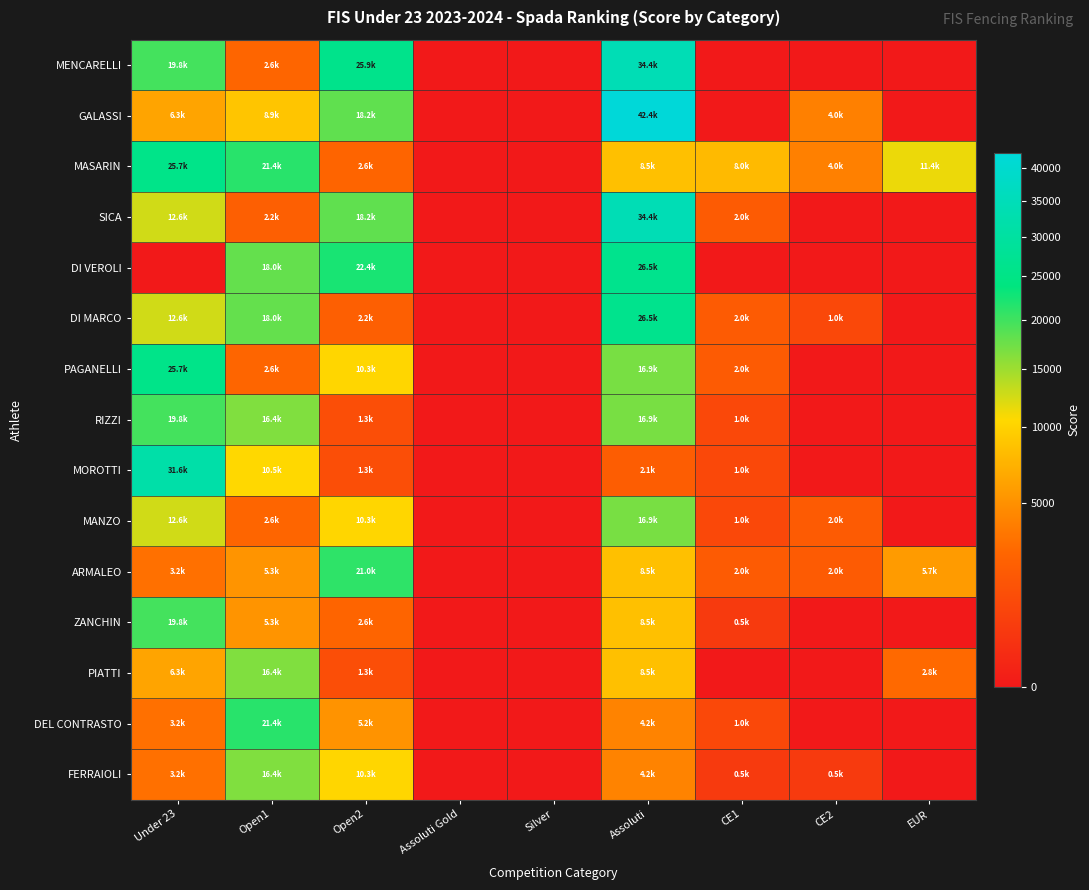

Which has a higher value, Assoluti or Assoluti Gold?

Assoluti